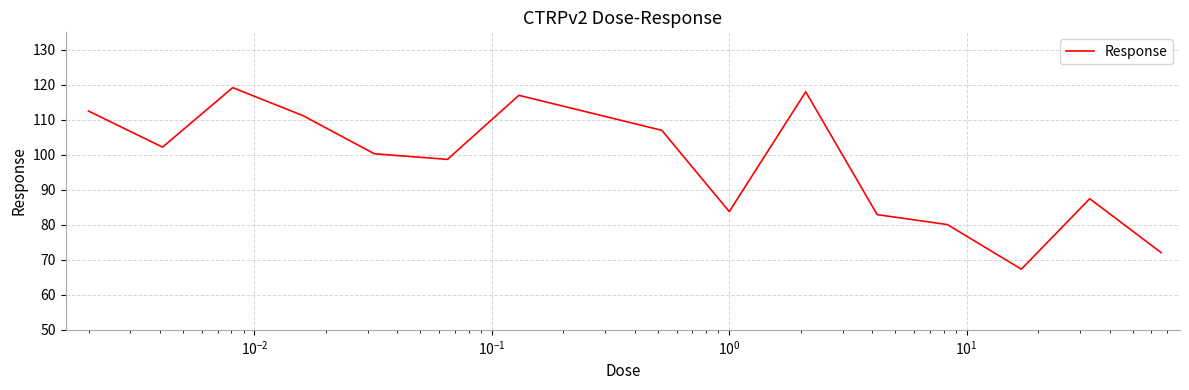

What is the minimum value shown in the chart?

67.3